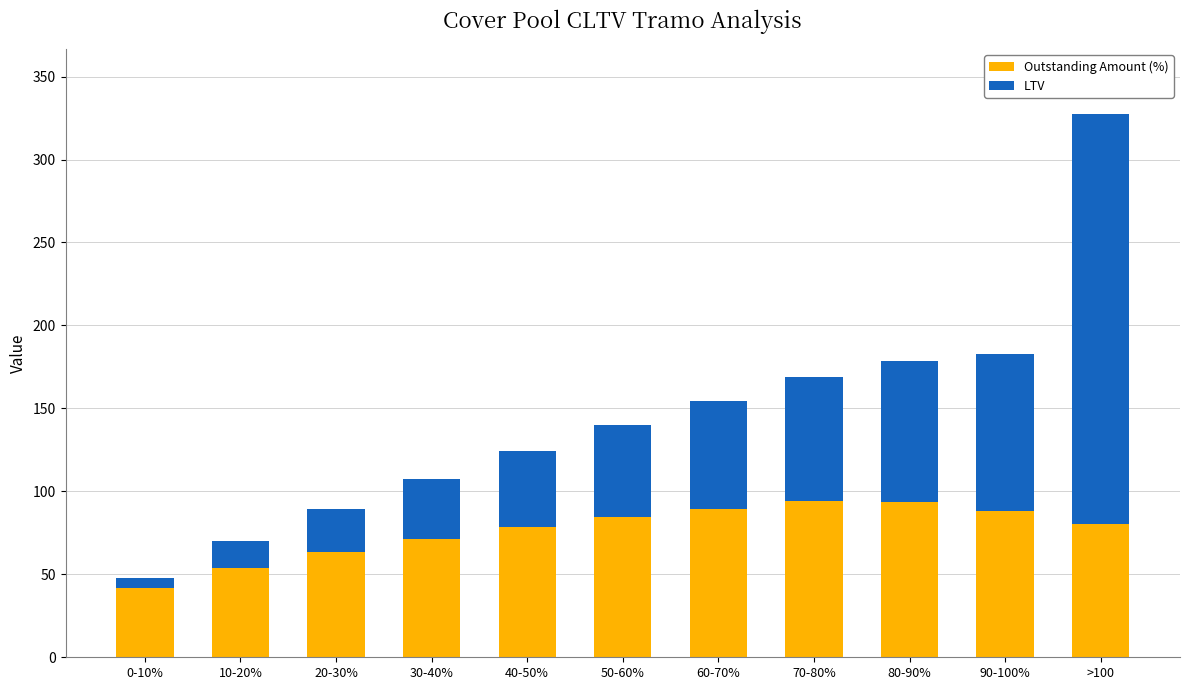

What is the sum of the Outstanding Amount (%) values at >100 and 30-40%?

152.0